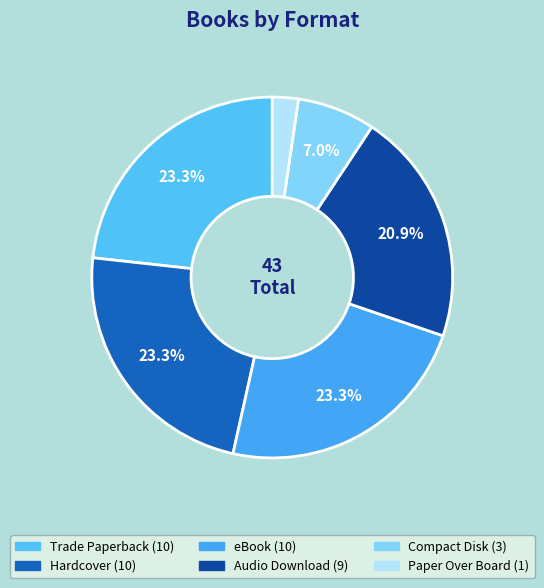

True or false: Audio Download accounts for 21% of the total.

True